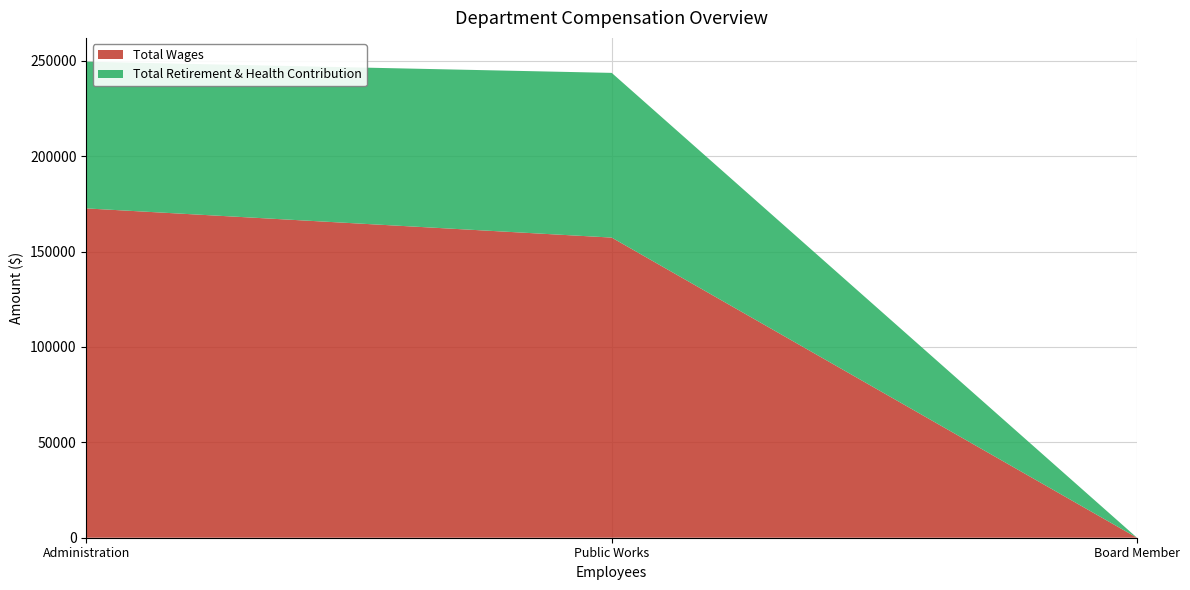

Reading right to left, transcribe all the data shown in this chart.

Total Wages: Board Member=0	Public Works=157295	Administration=172585
Total Retirement & Health Contribution: Board Member=0	Public Works=86319	Administration=76894